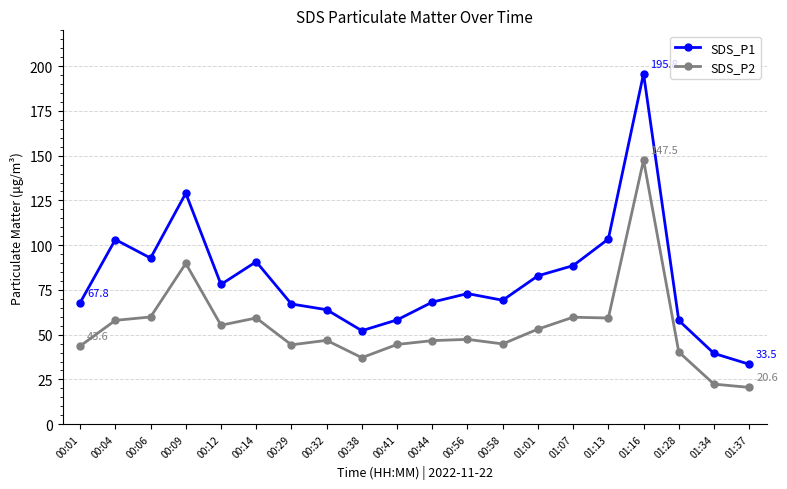

How many lines are shown in the chart?

2